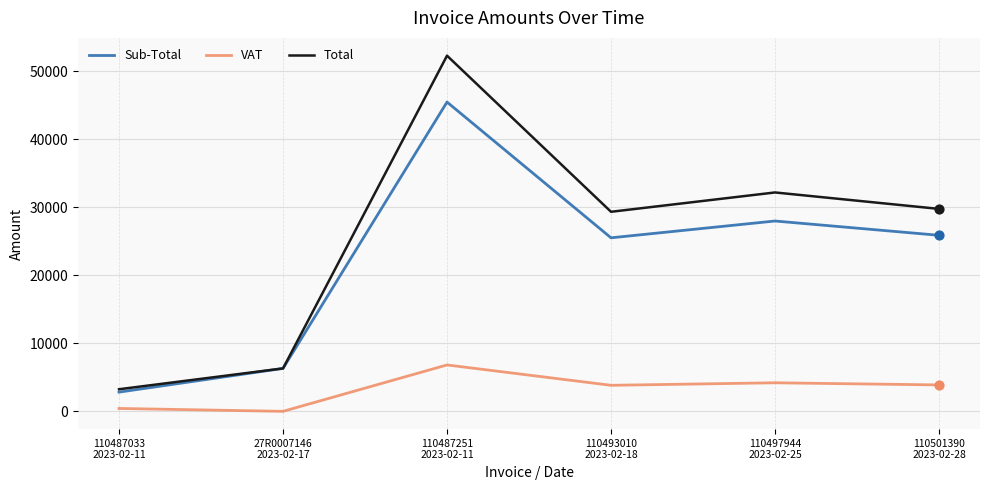

What are all the series names shown in the legend?

Sub-Total, VAT, Total